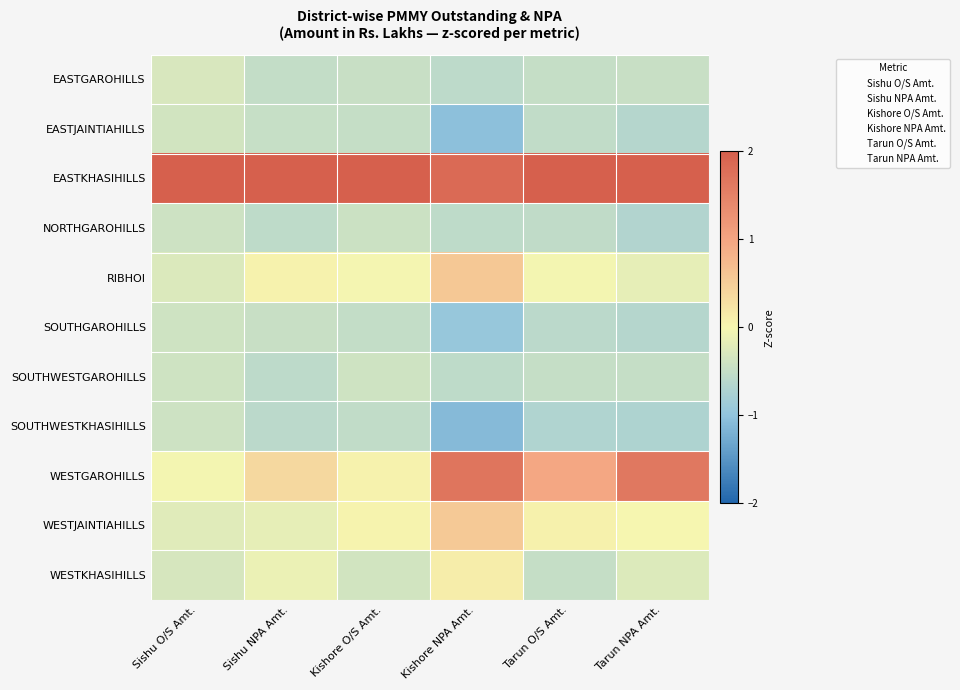

What is the difference between the highest and lowest values at Sishu O/S Amt.?

3.6